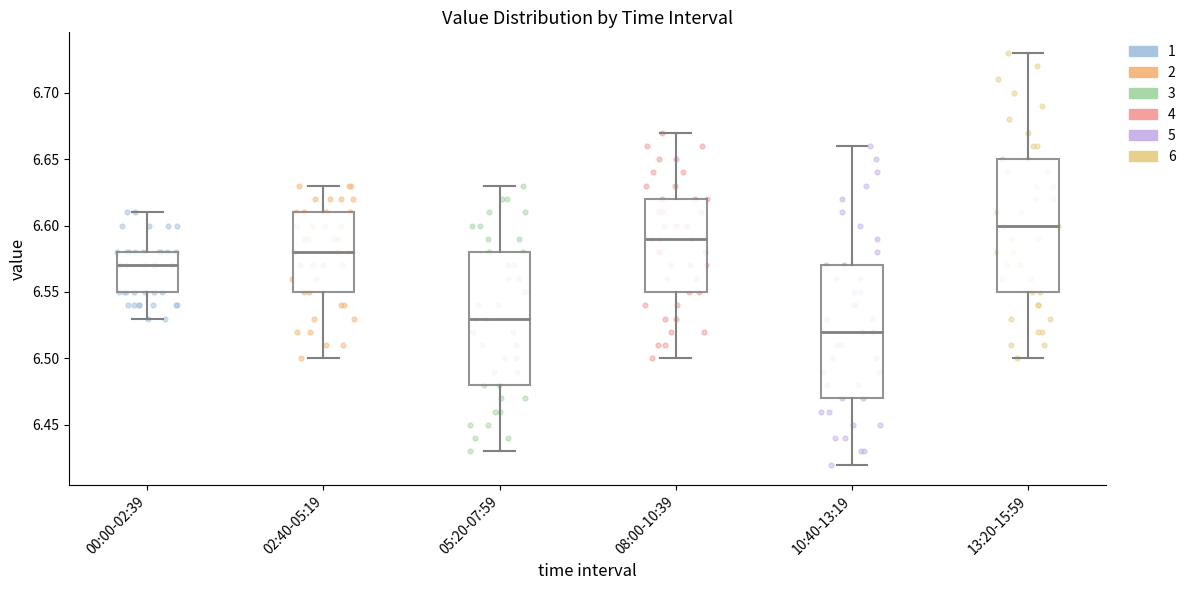

Reading left to right, transcribe this box plot: for each box, give where its median line is, the range the box spans, and where its two whiskers end, as read against the y-axis. The values are not printed on the chart, so give them approximately, as read against the axis.

00:00-02:39: median 6.57, box 6.55 to 6.58, whiskers 6.53 to 6.61
02:40-05:19: median 6.58, box 6.55 to 6.61, whiskers 6.50 to 6.63
05:20-07:59: median 6.53, box 6.48 to 6.58, whiskers 6.43 to 6.63
08:00-10:39: median 6.59, box 6.55 to 6.62, whiskers 6.50 to 6.67
10:40-13:19: median 6.52, box 6.47 to 6.57, whiskers 6.42 to 6.66
13:20-15:59: median 6.60, box 6.55 to 6.65, whiskers 6.50 to 6.73